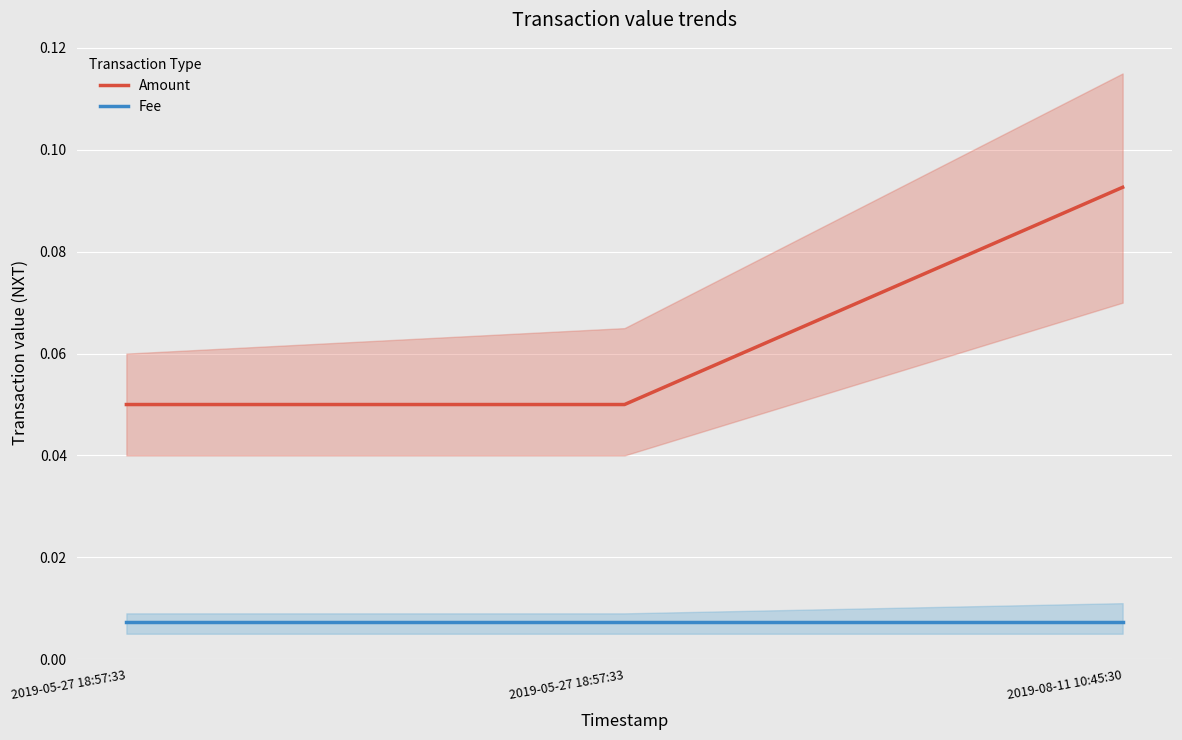

How many lines are shown in the chart?

2